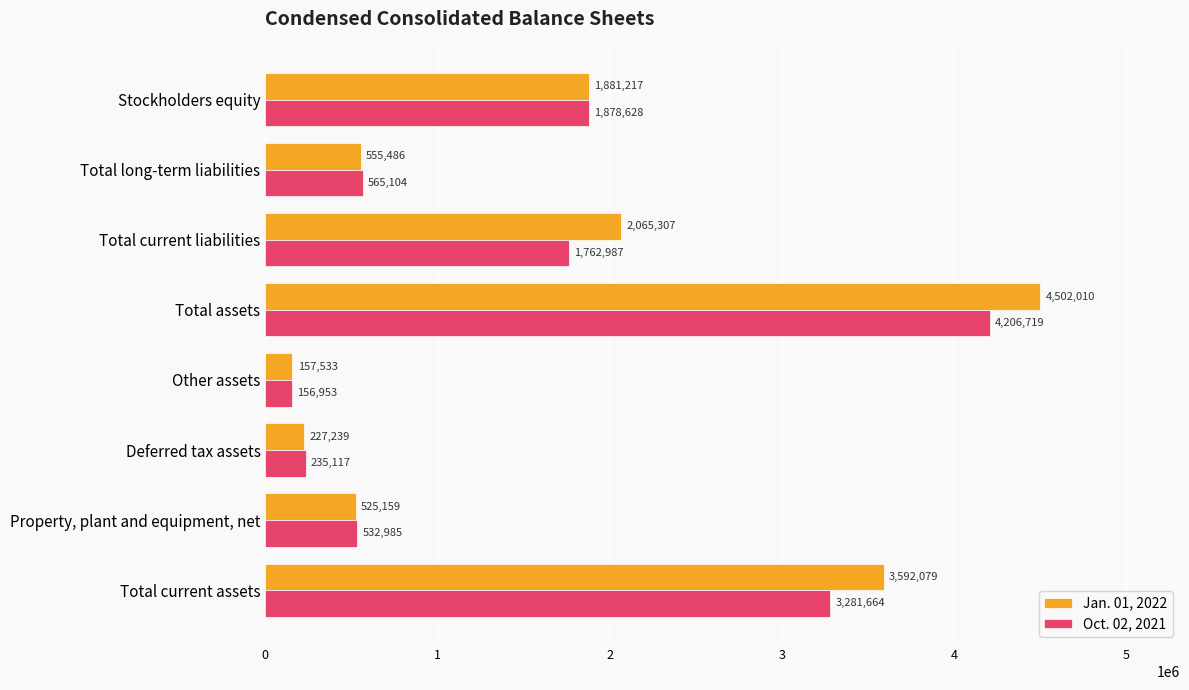

What are all the series names shown in the legend?

Jan. 01, 2022, Oct. 02, 2021